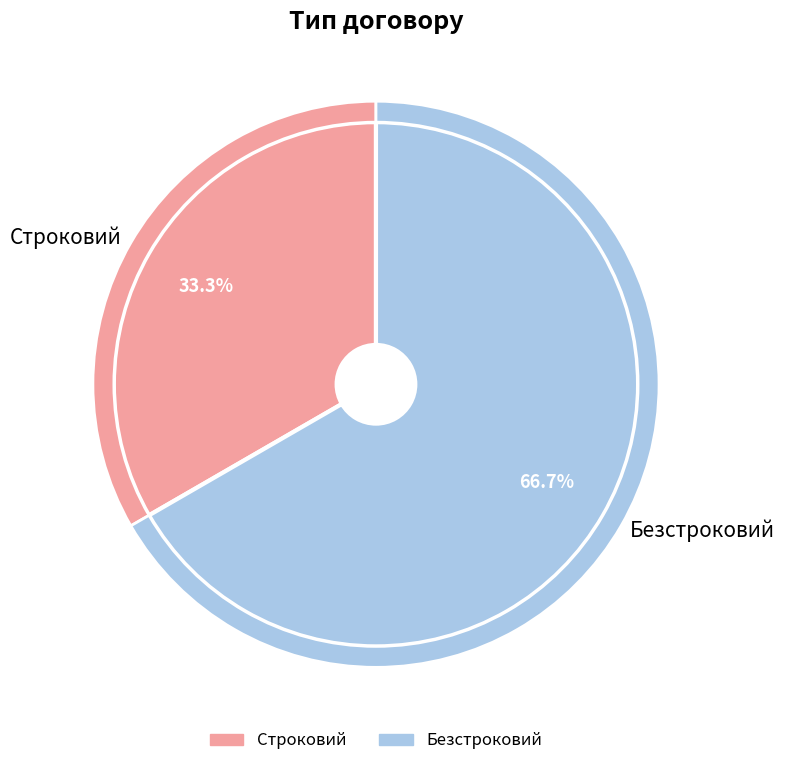

Is the sum of Безстроковий and Строковий greater than half?

Yes